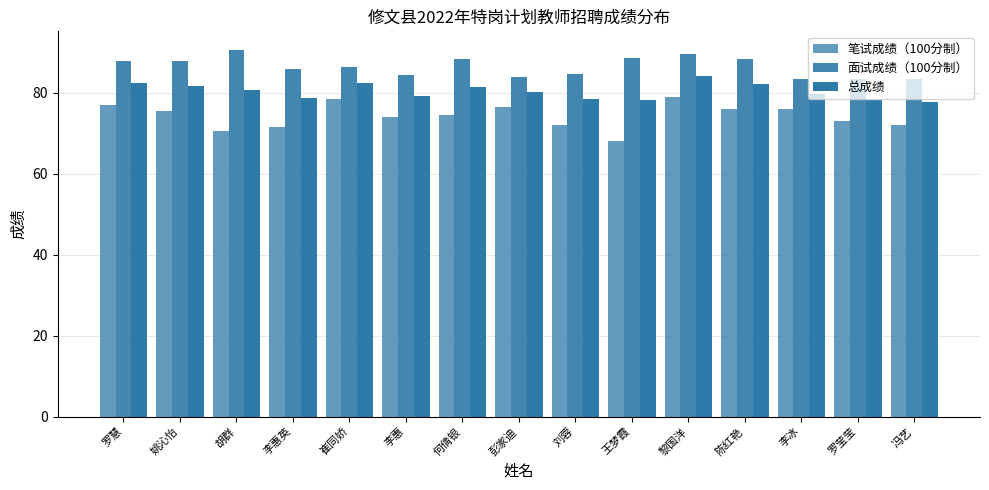

Between 彭家迪 and 崔同娇, which is larger?

崔同娇